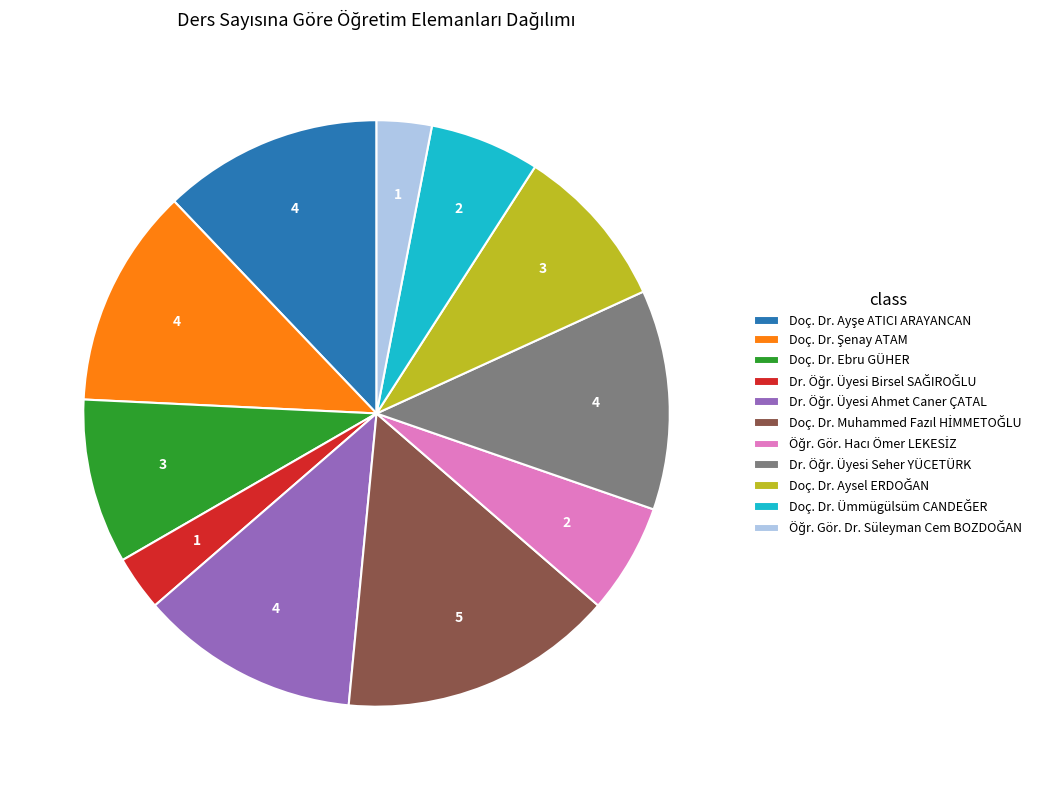

Is there any slice that represents more than half of the pie?

No